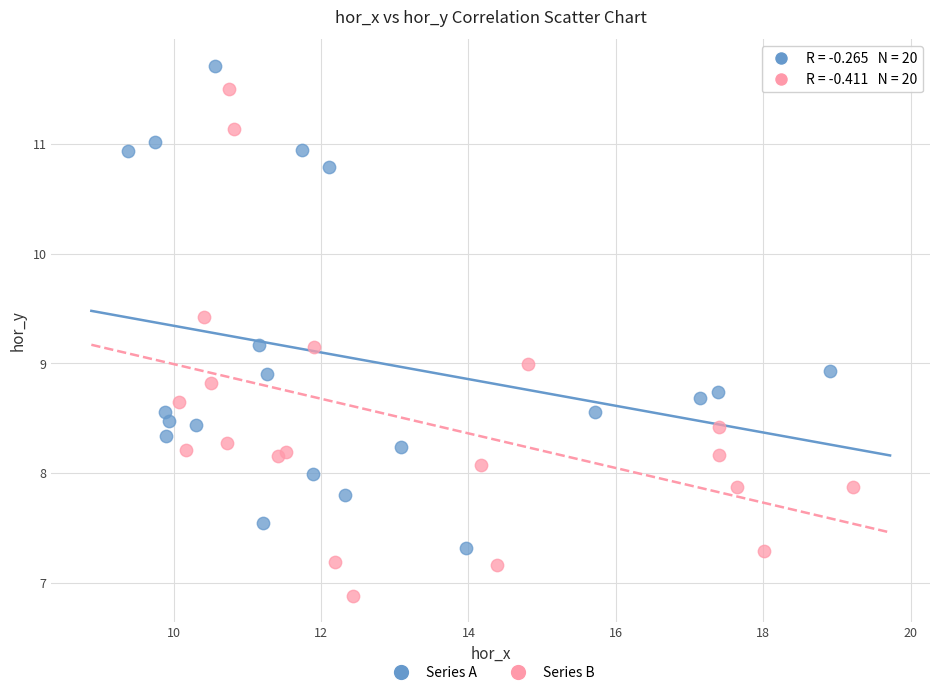

Which series contains the lowest Y value?

Series B